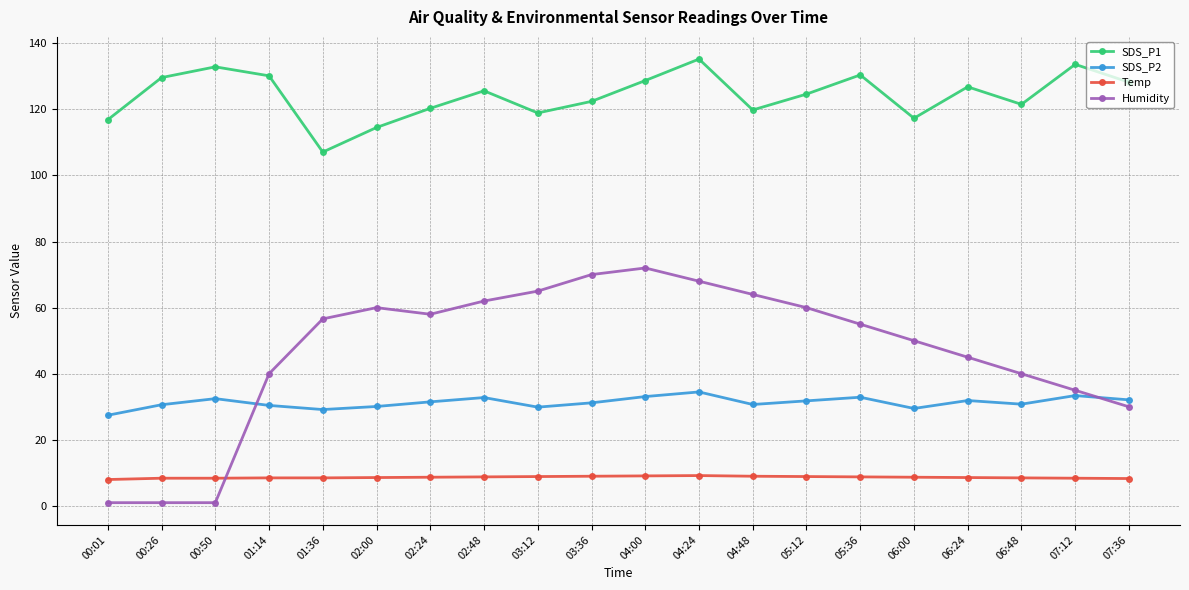

Does the chart have visible grid lines?

Yes